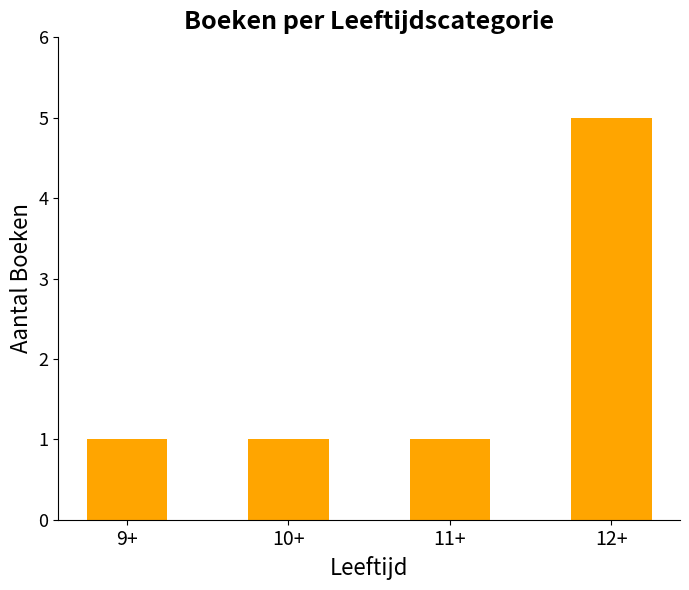

What is the value of the 3rd bar from the left?

1